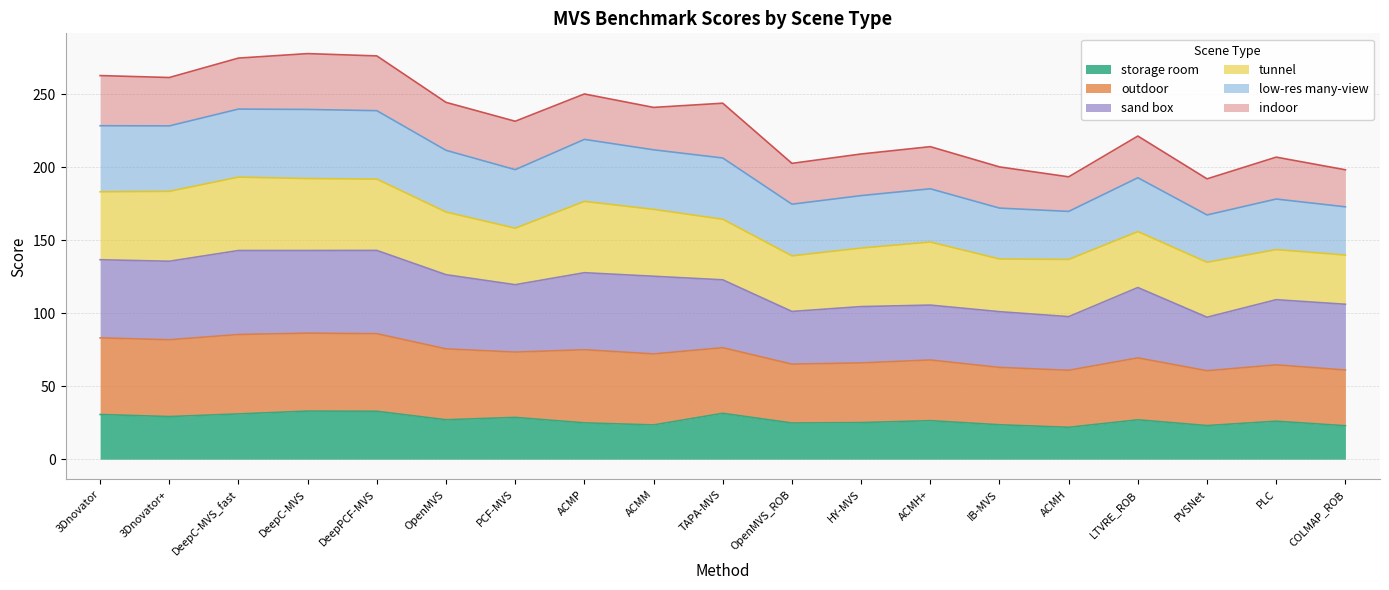

Does the chart have visible grid lines?

Yes